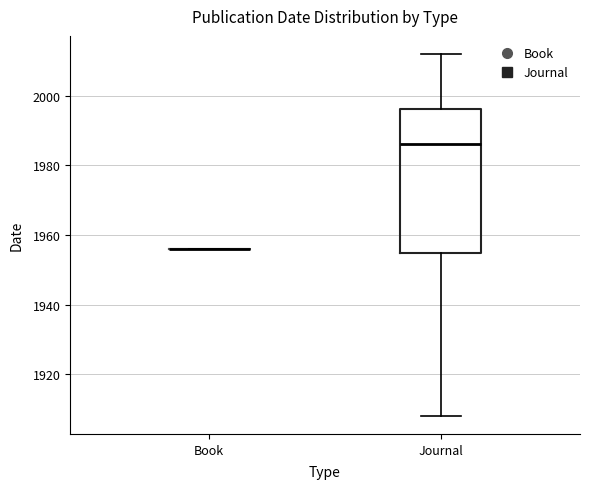

Comparing the boxes themselves (not the whiskers), which one is the tallest?

Journal